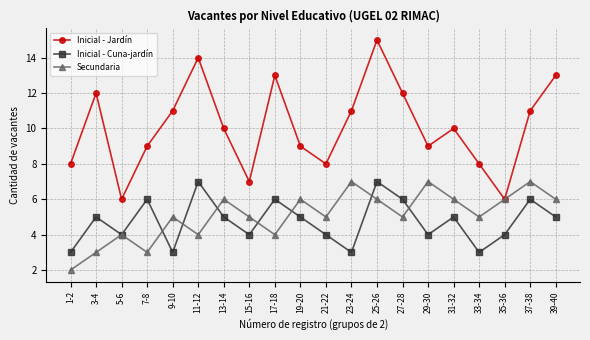

How many distinct data groups are displayed?

3